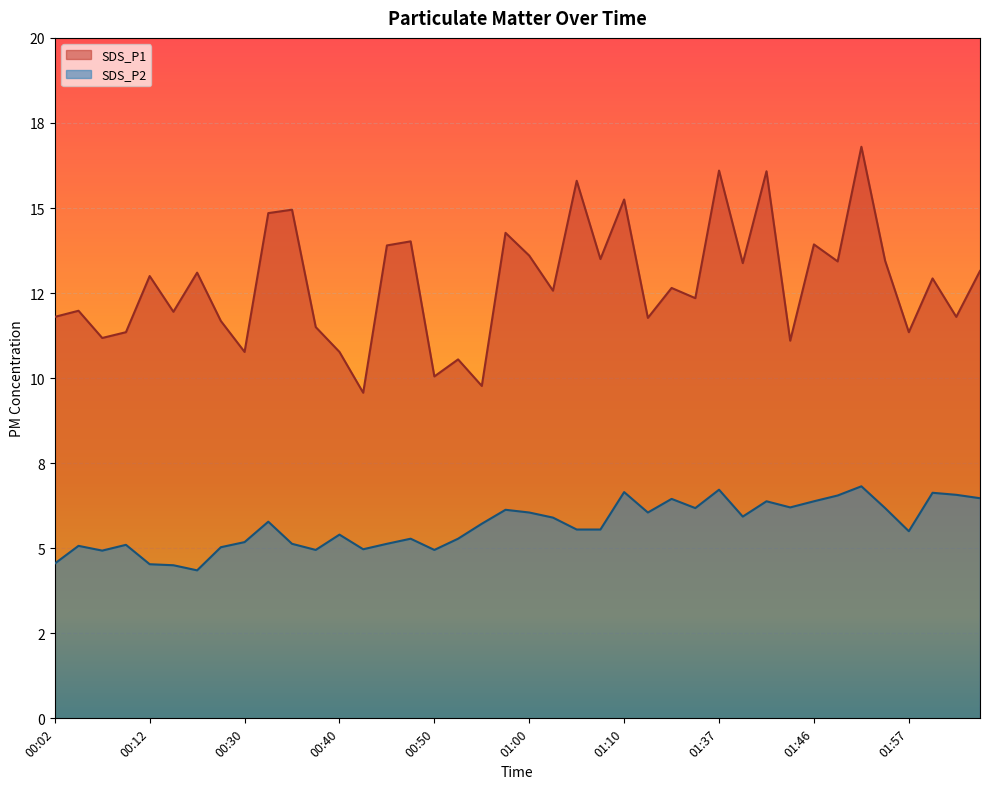

List the labels in order of SDS_P2 value, smallest first.

00:20, 00:17, 00:12, 00:02, 00:07, 00:38, 00:50, 00:43, 00:22, 00:04, 00:09, 00:35, 00:45, 00:30, 00:48, 00:53, 00:40, 01:57, 01:05, 01:08, 00:55, 00:33, 01:03, 01:39, 01:00, 01:13, 00:58, 01:34, 01:54, 01:44, 01:42, 01:46, 01:32, 02:18, 01:49, 02:13, 02:10, 01:10, 01:37, 01:51